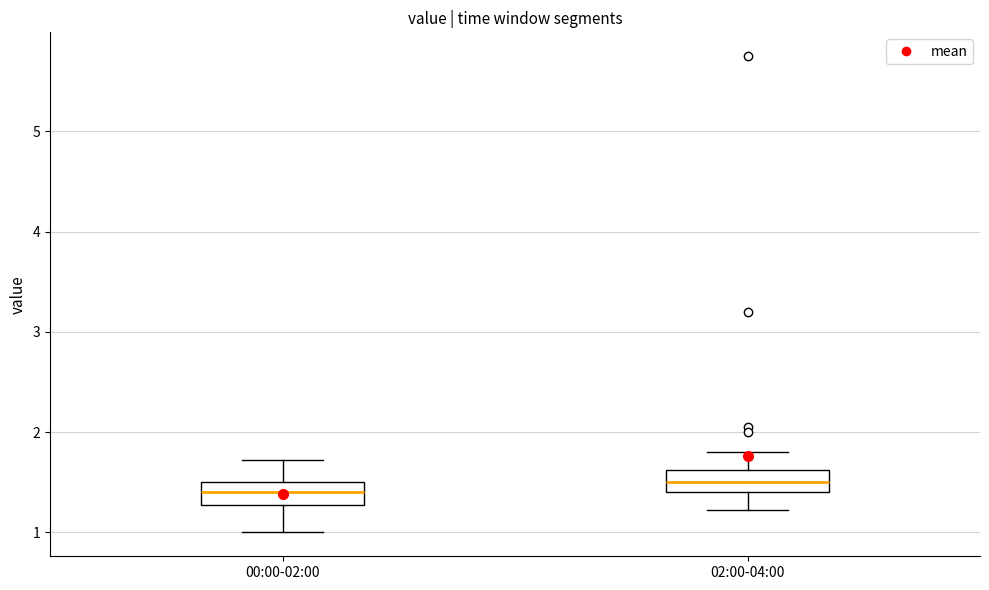

Which box has the highest median line?

02:00-04:00